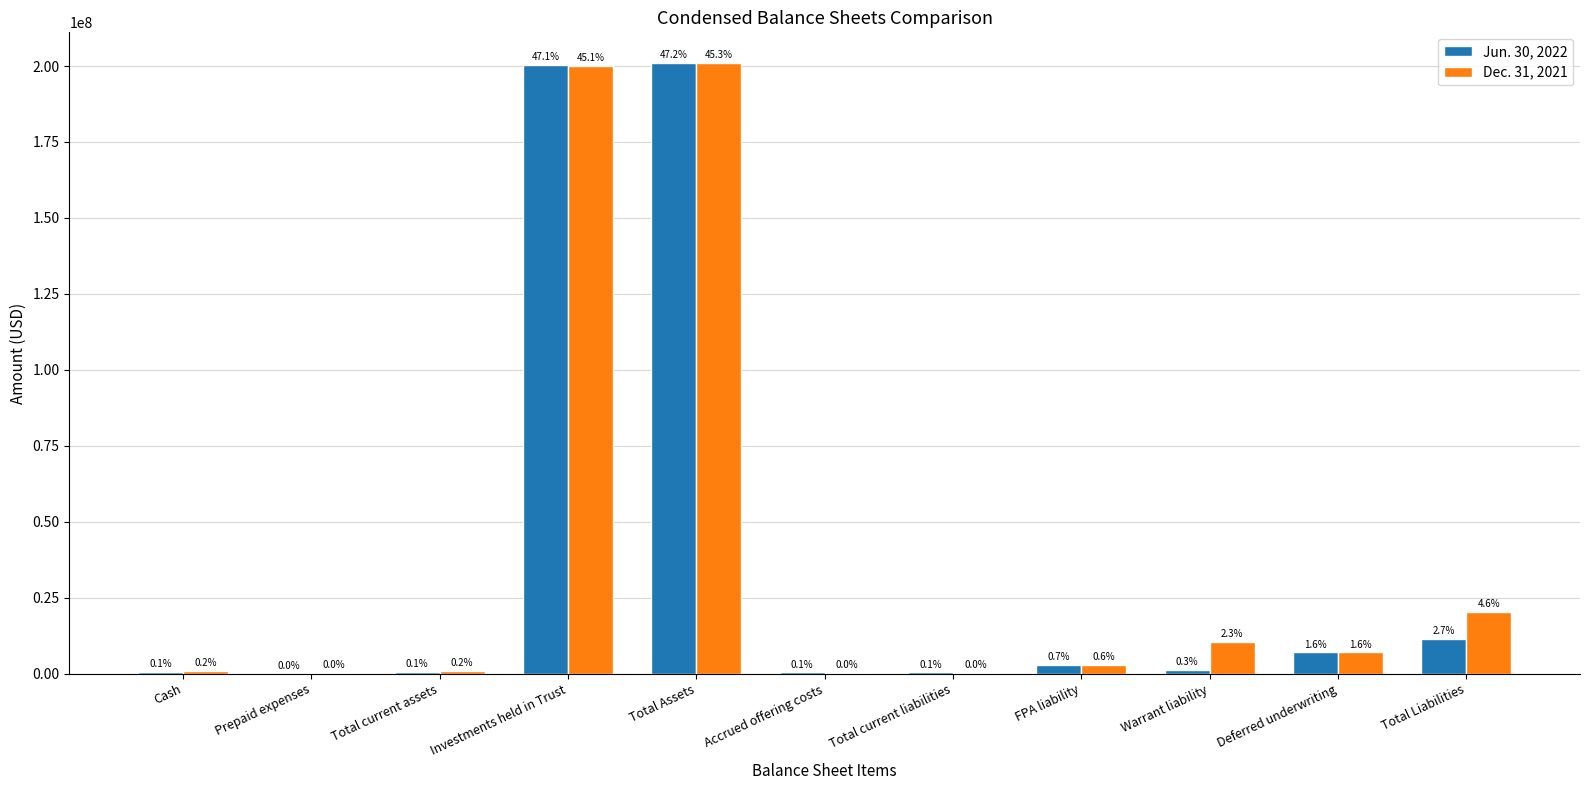

Does the chart contain stacked bars?

No